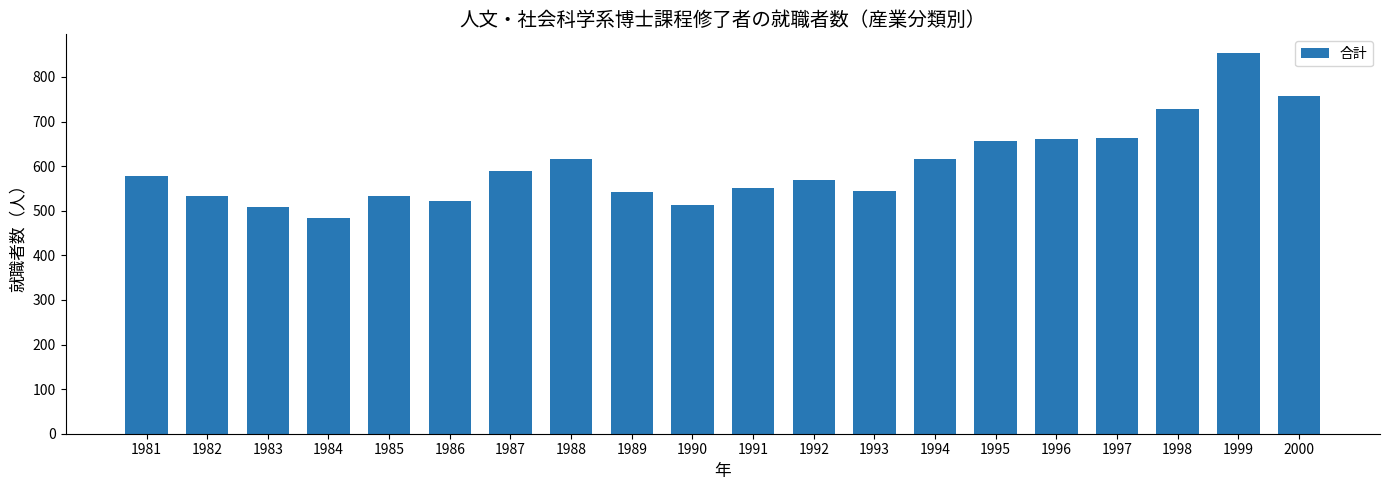

Is it true that the value at 1984 is 298?

False